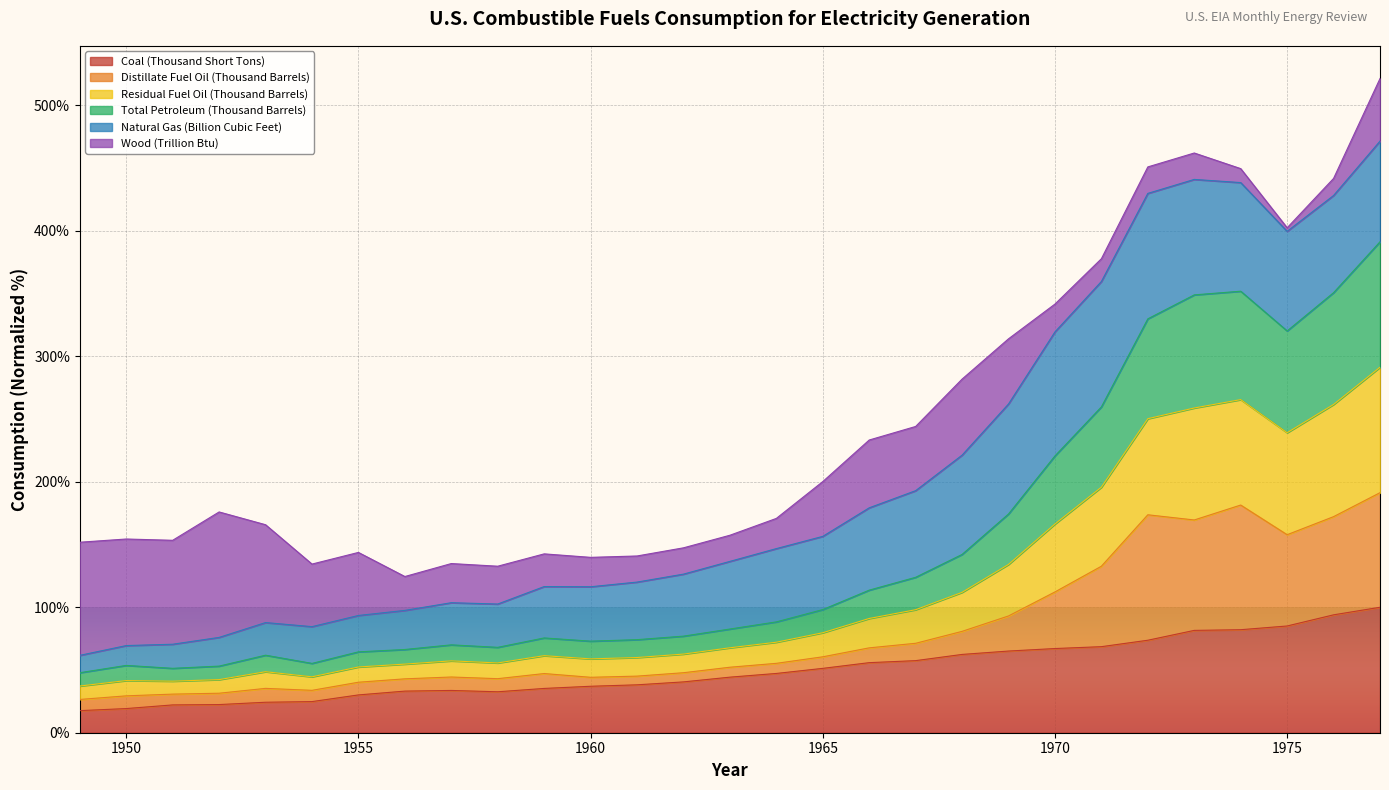

How many lines are shown in the chart?

6